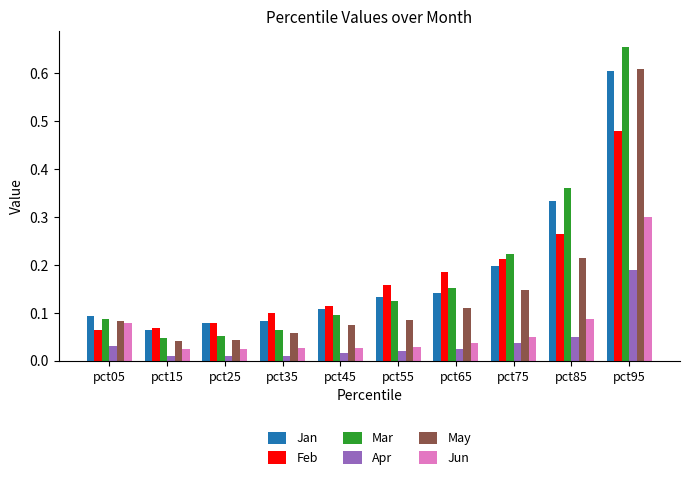

At how many categories does at least one series exceed 0?

10